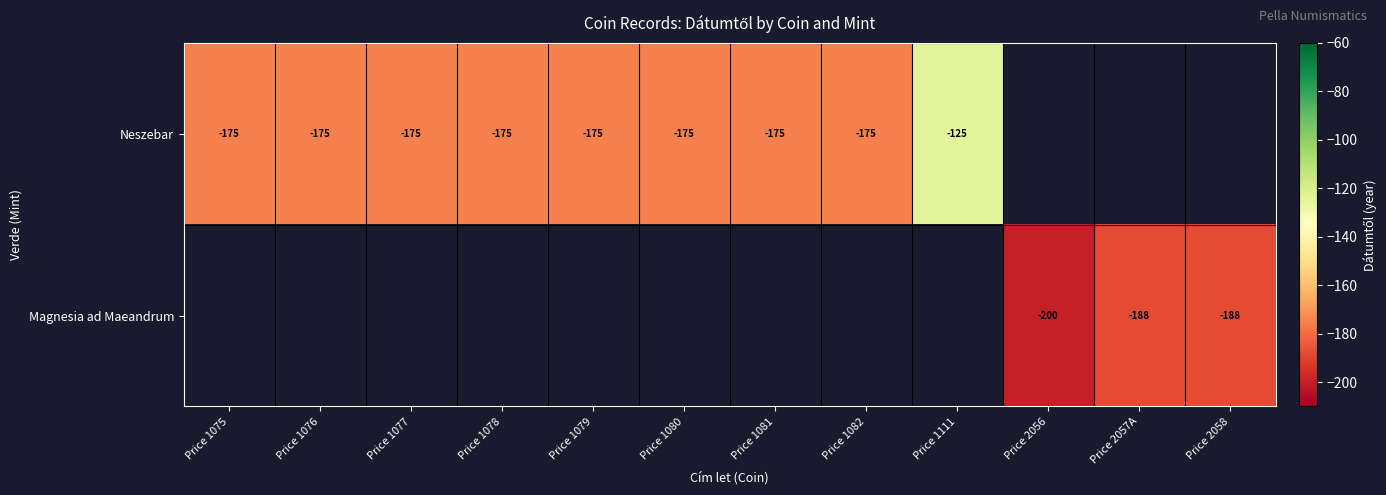

Is it true that Neszebar equals -175 at Price 1080?

True